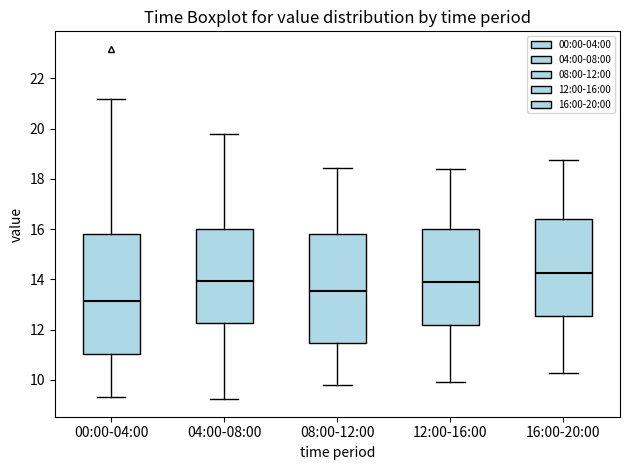

Which box's median line is the highest?

16:00-20:00